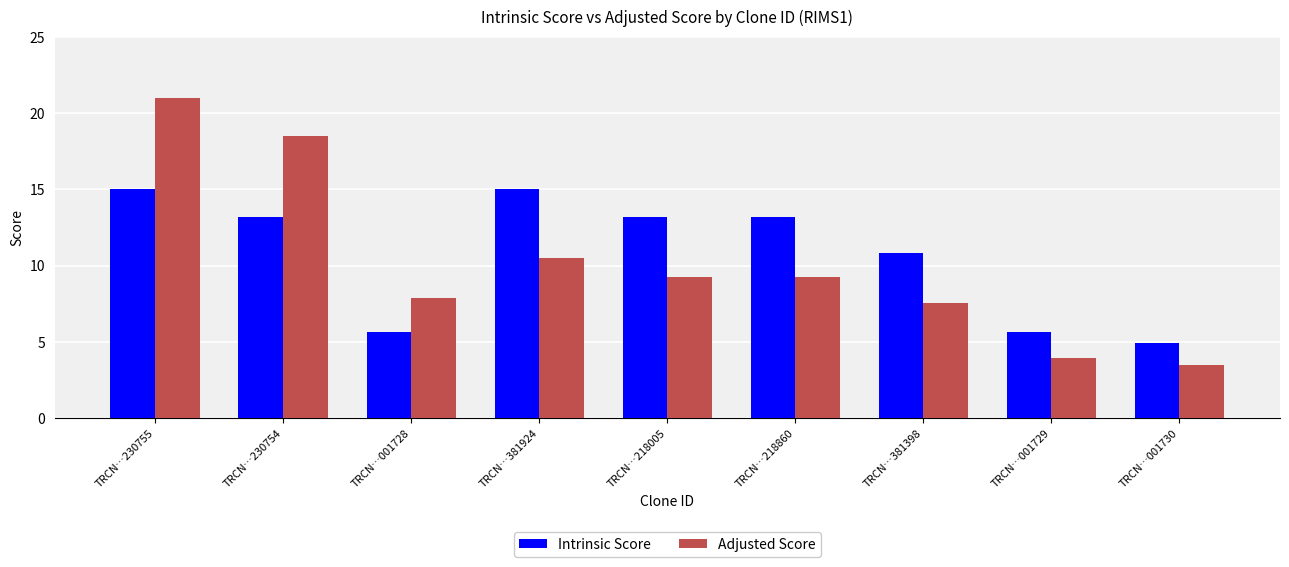

Count the number of data series in this chart.

2